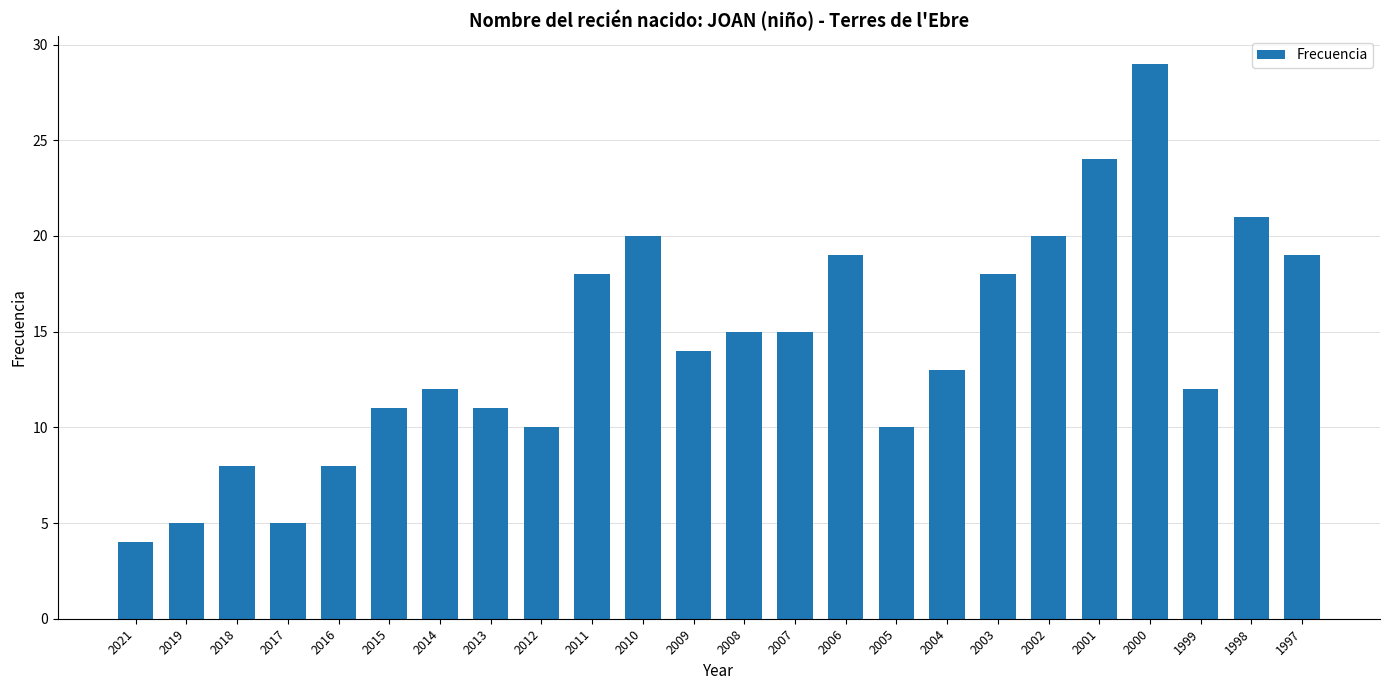

Reading right to left, list all the values displayed in this chart.

19	21	12	29	24	20	18	13	10	19	15	15	14	20	18	10	11	12	11	8	5	8	5	4